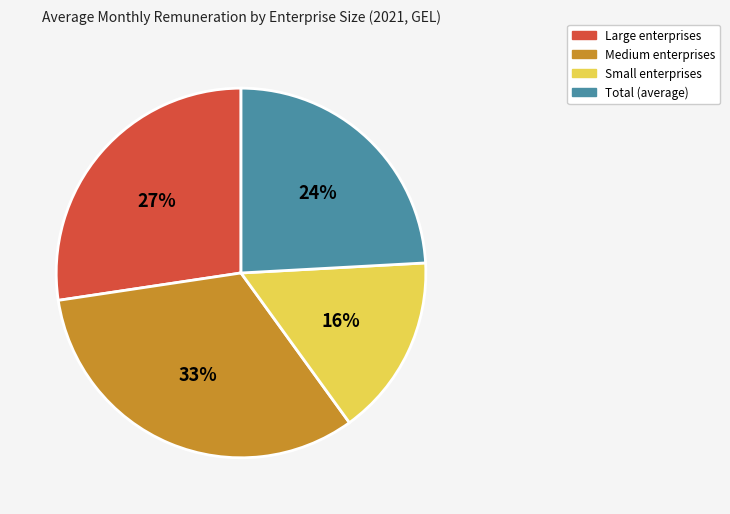

To the nearest percent, what is the difference between the largest and smallest slice percentages?

17%